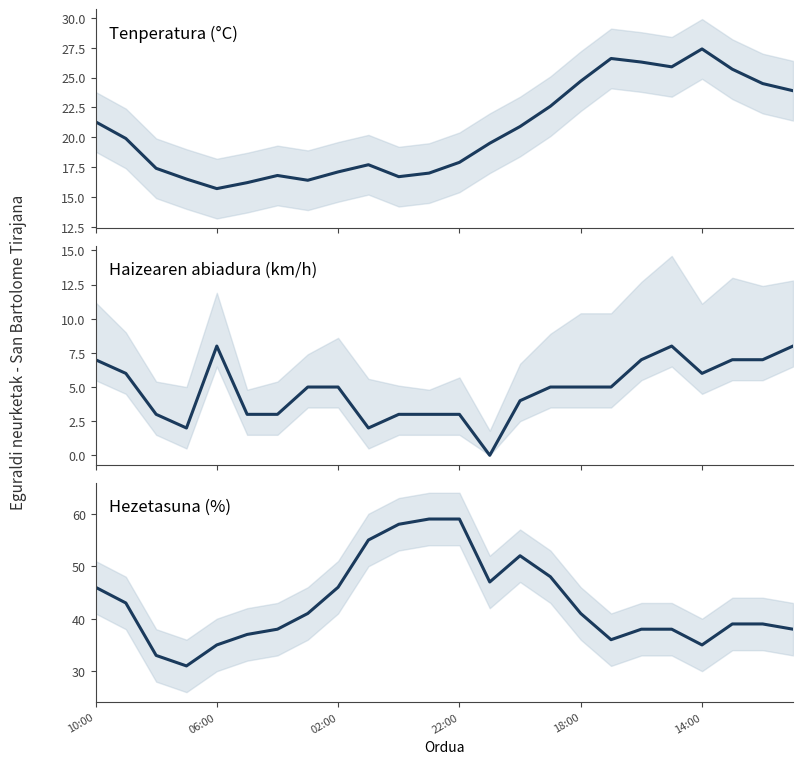

True or false: Haizearen abiadura (km/h) has more than 0 points higher than both neighbors.

True